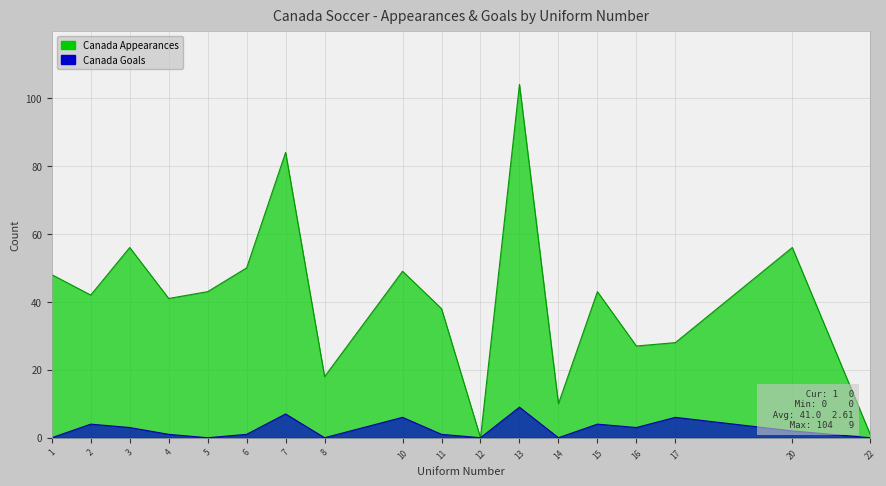

Rank the series by their maximum value, from lowest to highest.

Canada Goals, Canada Appearances